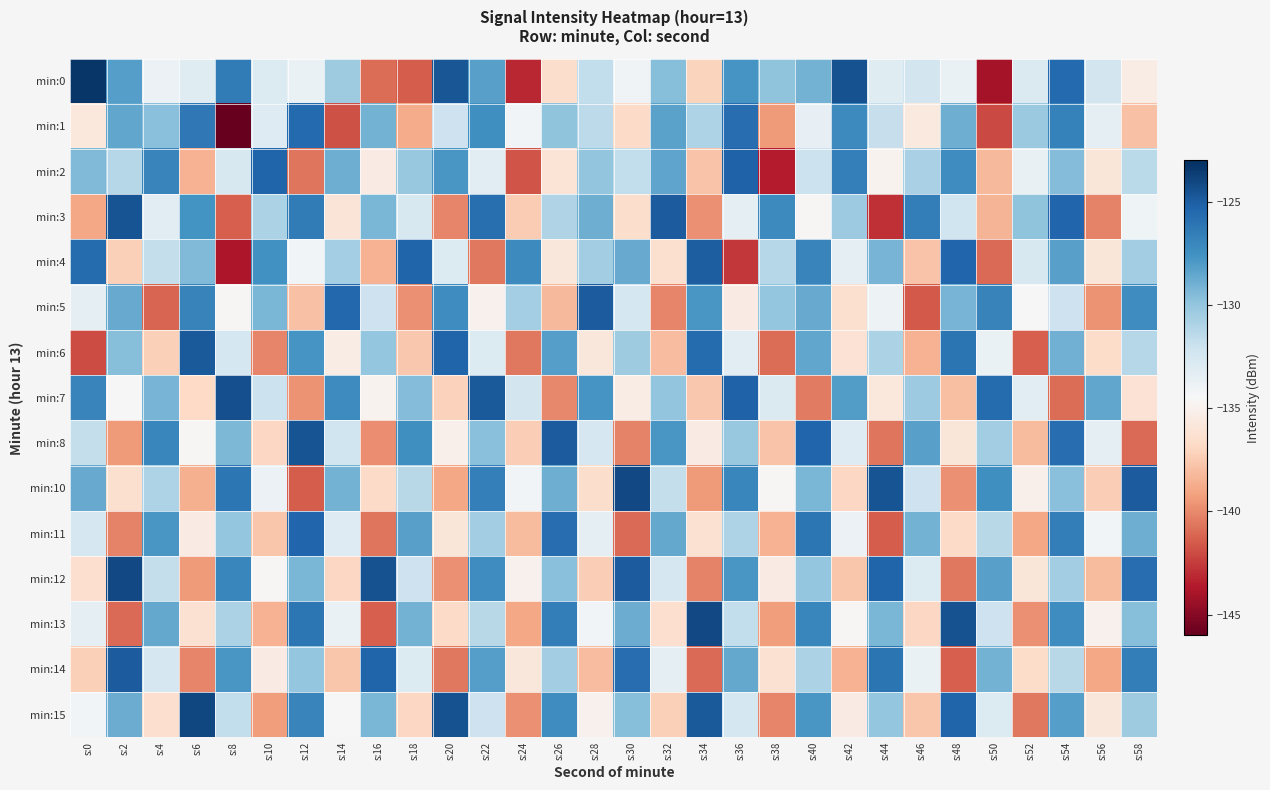

Count the number of data series in this chart.

15